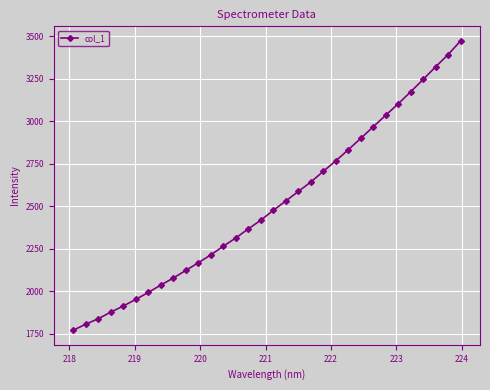

What is the value of the 16th point from the left?

2417.2